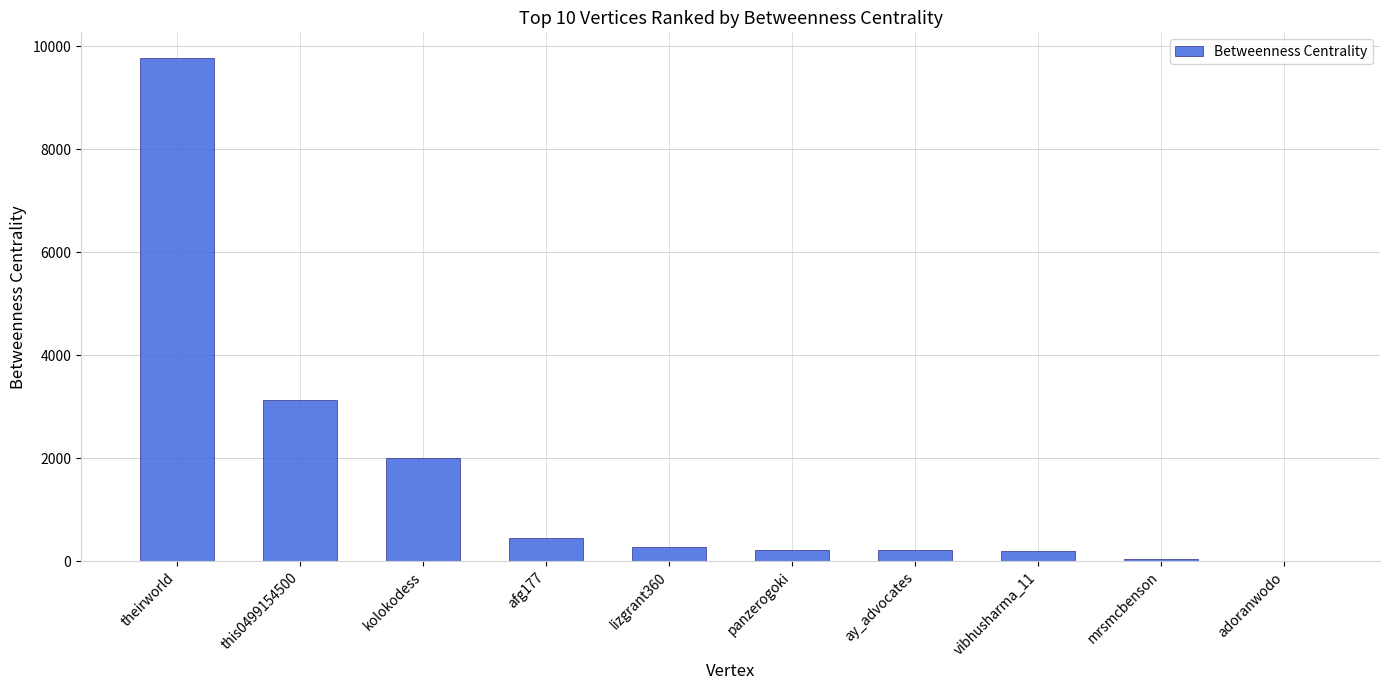

At which label is the value closest to 4890?

this0499154500